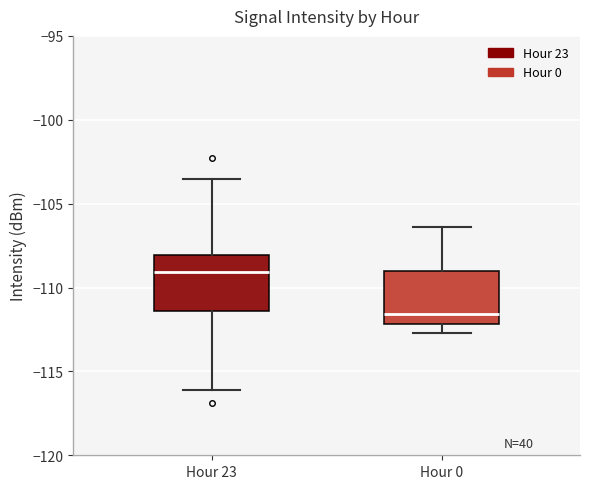

Where does the lower whisker of the box for Hour 0 end on the y-axis? The values are not printed on the chart, so give them approximately, as read against the axis.

-112.5